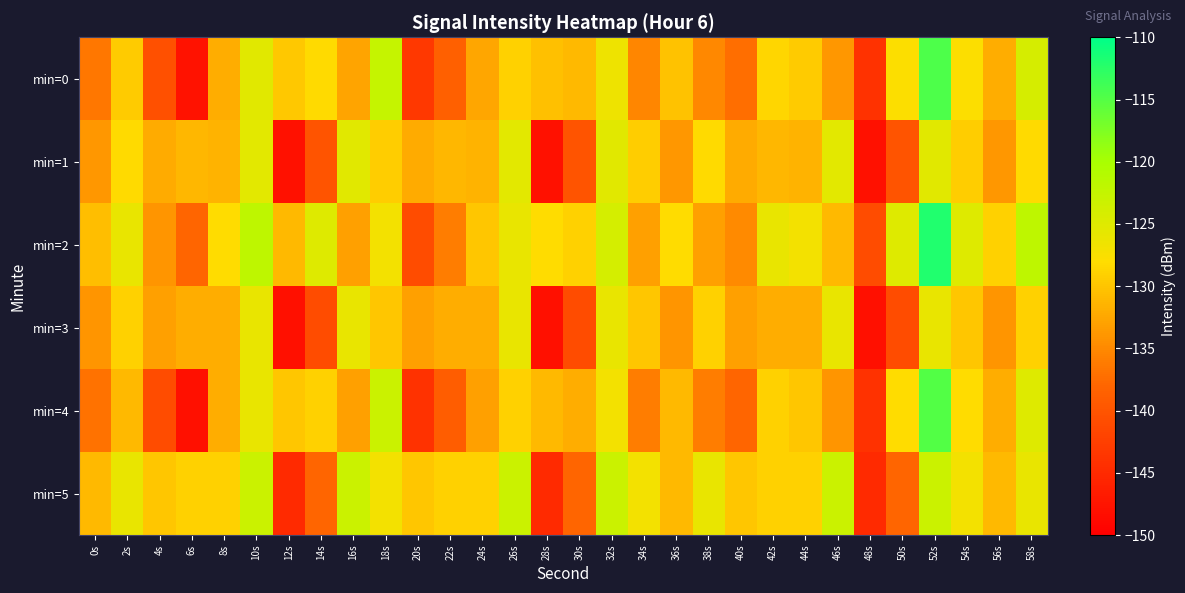

How many series are shown in this chart?

6